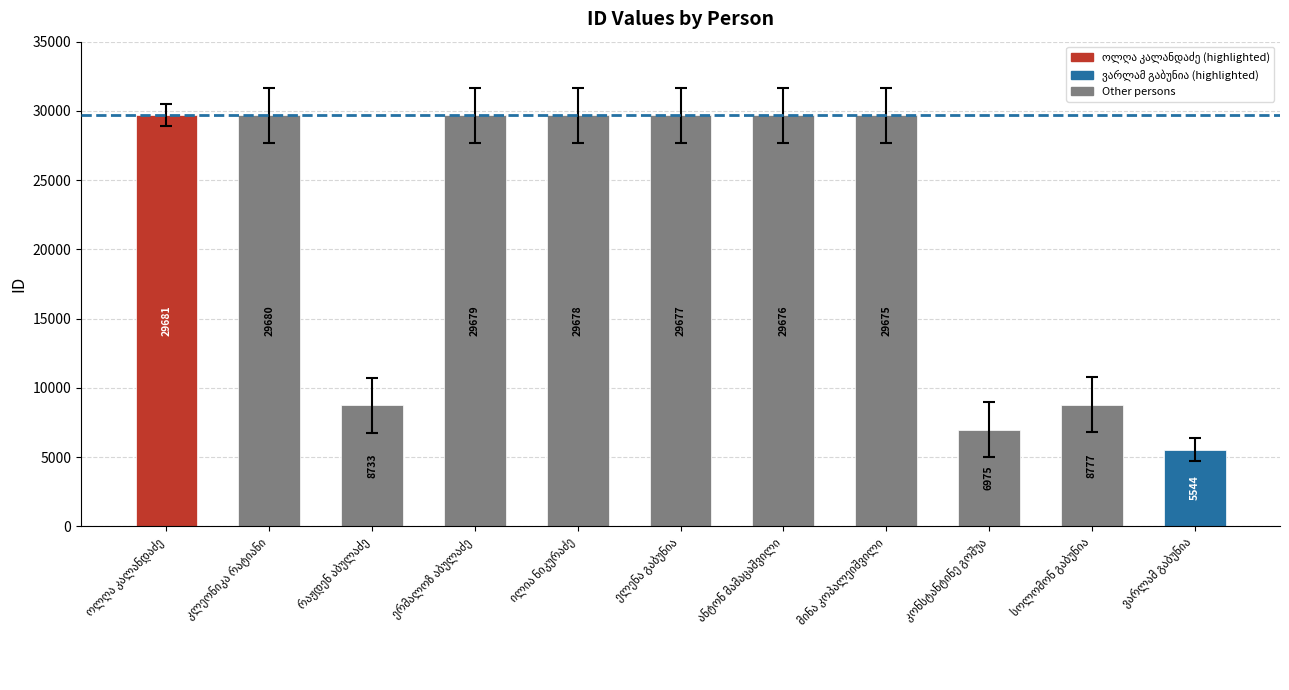

True or false: the data shows 18858 at ელენა გაბუნია.

False